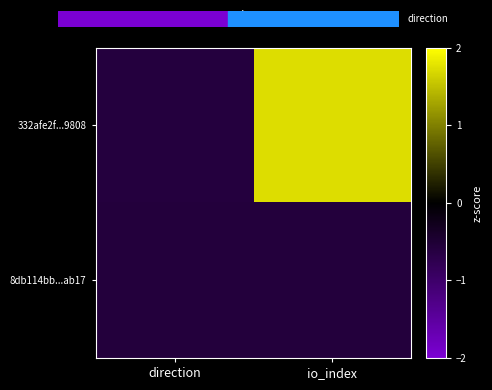

Rank the series by their average value, from highest to lowest.

332afe2f...9808, 8db114bb...ab17